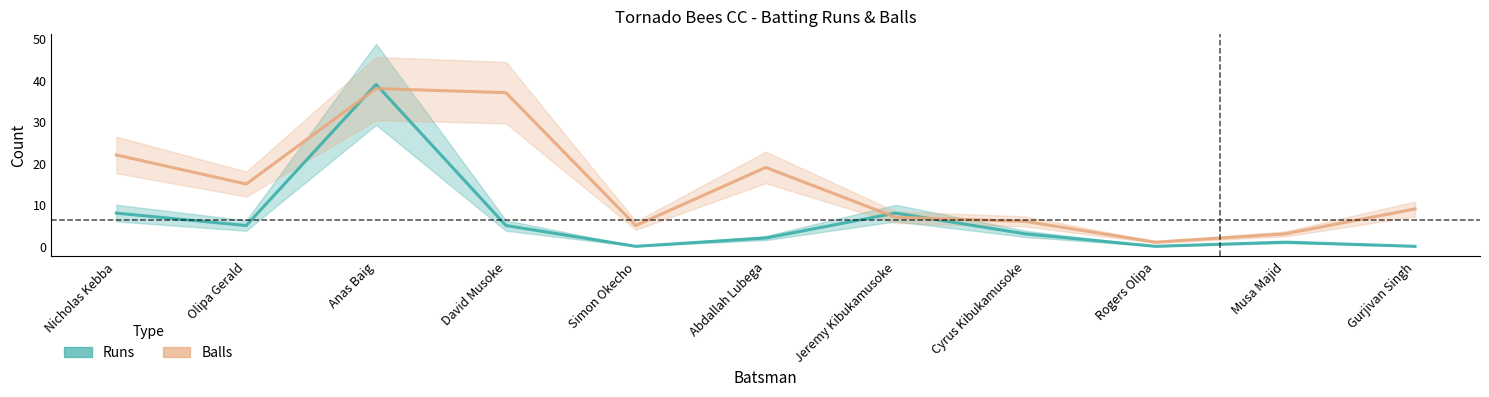

Reading left to right, what are all the values shown in this chart?

Runs: Nicholas Kebba=8	Olipa Gerald=5	Anas Baig=39	David Musoke=5	Simon Okecho=0	Abdallah Lubega=2	Jeremy Kibukamusoke=8	Cyrus Kibukamusoke=3	Rogers Olipa=0	Musa Majid=1	Gurjivan Singh=0
Balls: Nicholas Kebba=22	Olipa Gerald=15	Anas Baig=38	David Musoke=37	Simon Okecho=5	Abdallah Lubega=19	Jeremy Kibukamusoke=7	Cyrus Kibukamusoke=6	Rogers Olipa=1	Musa Majid=3	Gurjivan Singh=9